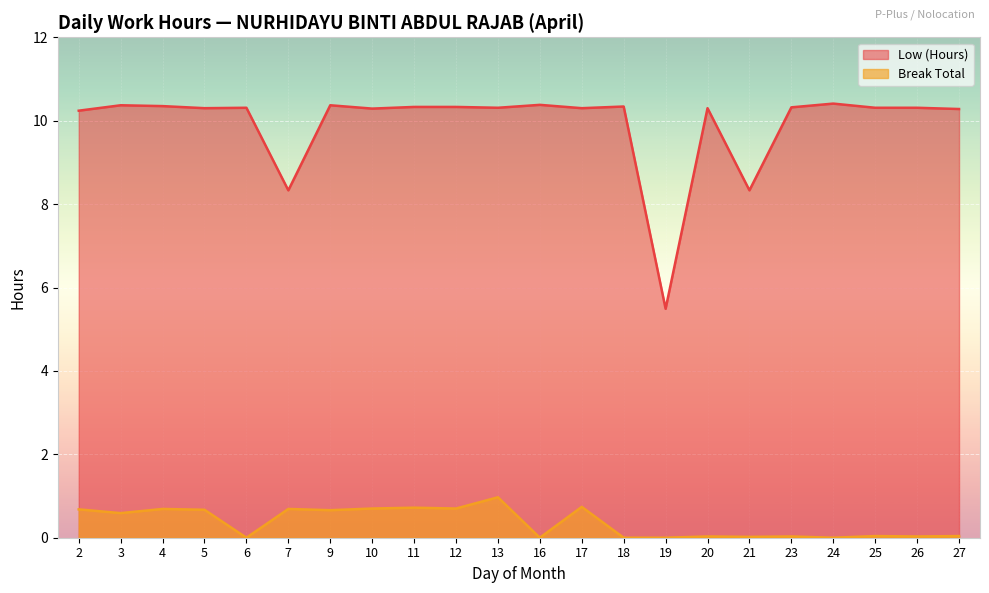

Rank the series at 7 from lowest to highest value.

Break Total, Low (Hours)